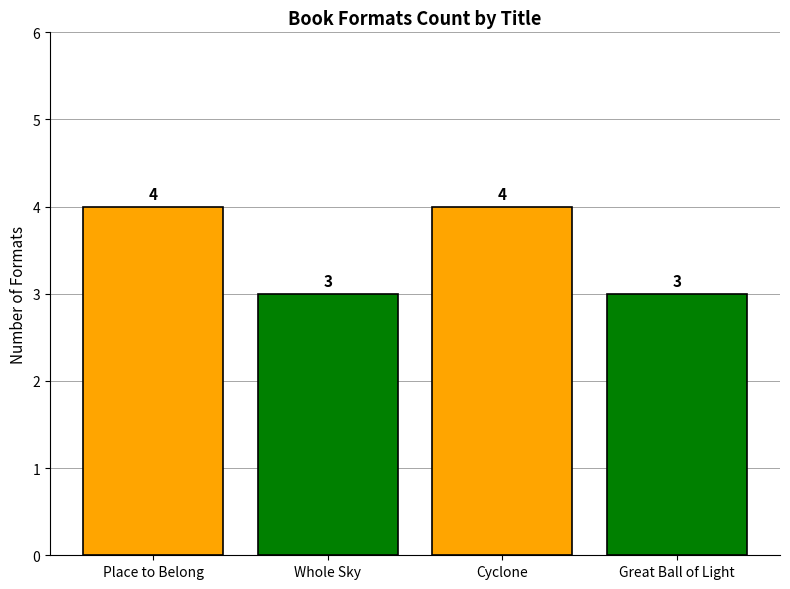

The chart shows a value of 4 at Place to Belong. True or false?

True